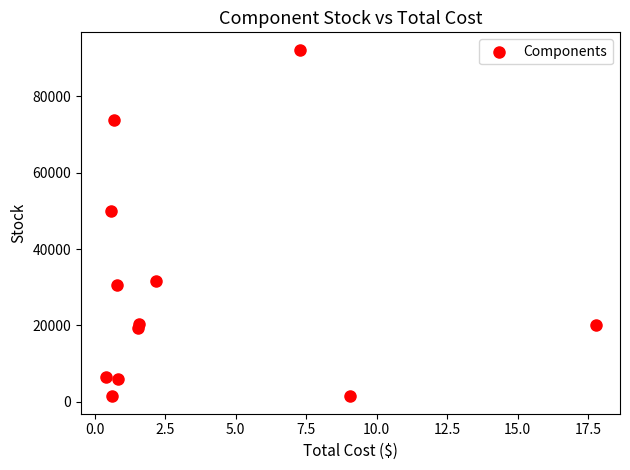

What is the average Y value?

29440